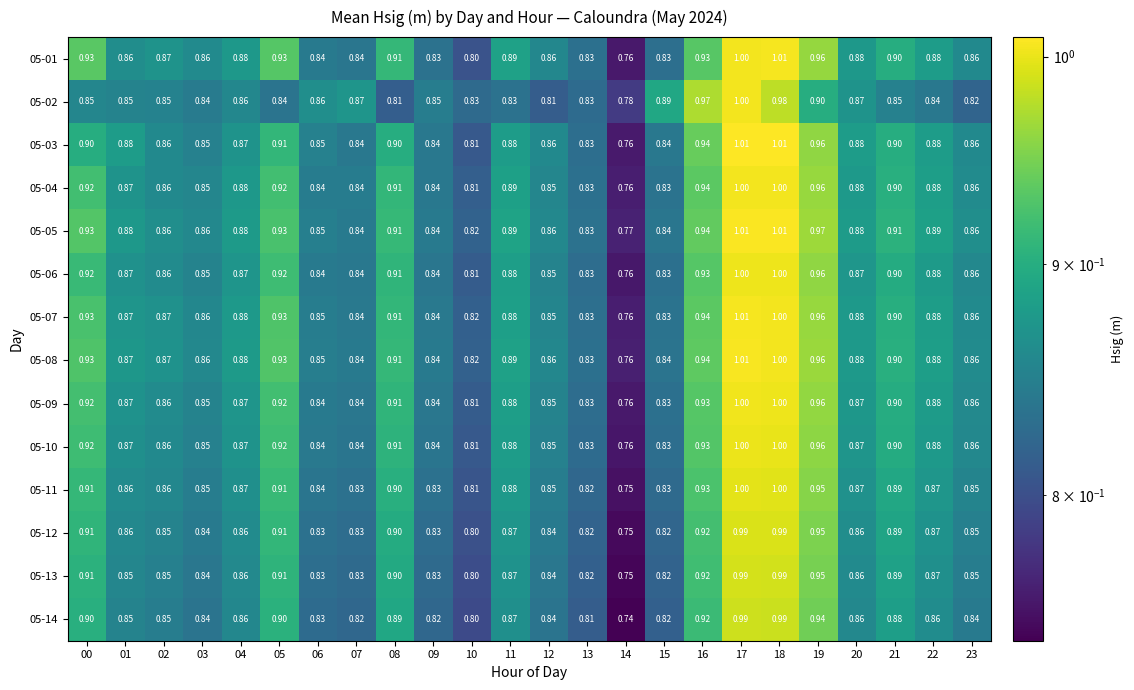

At how many categories does at least one series exceed 0?

24